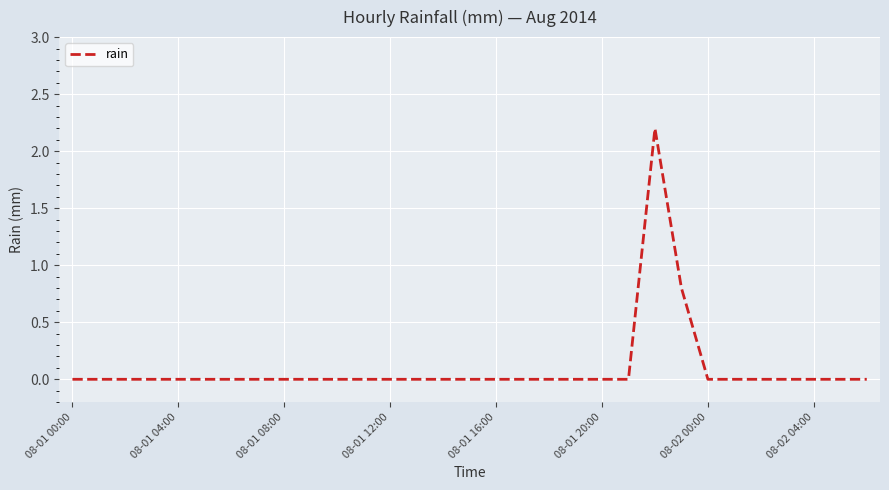

What is the greatest value displayed?

2.2